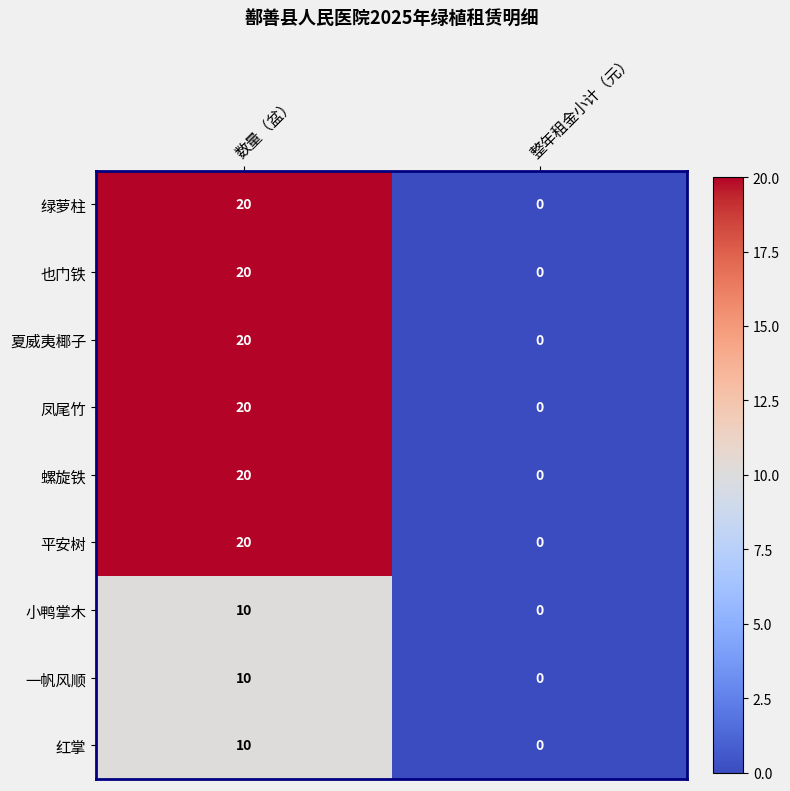

What is the spread (max minus min) of values at 数量（盆）?

10